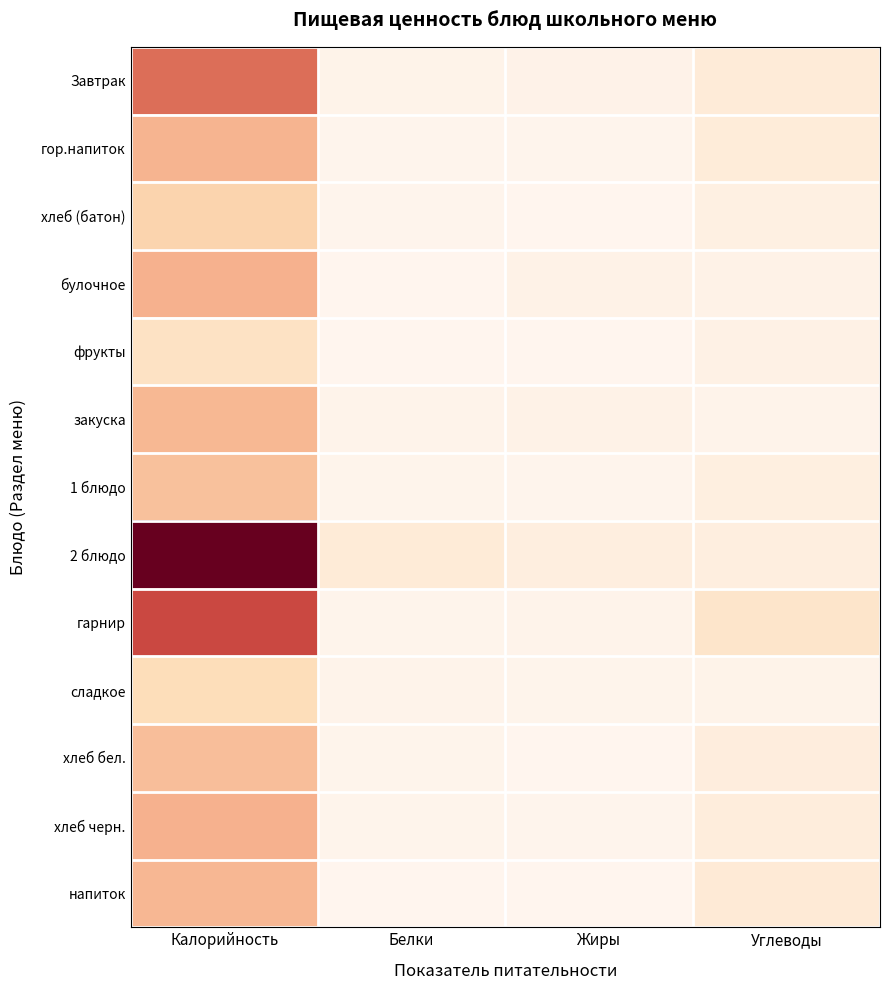

Reading left to right, list all the values displayed in this chart.

Завтрак: Калорийность=173.5	Белки=5.4	Жиры=6.2	Углеводы=24.0
гор.напиток: Калорийность=107.3	Белки=1.5	Жиры=1.3	Углеводы=22.4
хлеб (батон): Калорийность=70.4	Белки=2.0	Жиры=1.2	Углеводы=13.0
булочное: Калорийность=110.0	Белки=1.1	Жиры=8.4	Углеводы=7.5
фрукты: Калорийность=45.5	Белки=0.4	Жиры=0.3	Углеводы=10.3
закуска: Калорийность=102.8	Белки=4.2	Жиры=7.8	Углеводы=4.0
1 блюдо: Калорийность=93.4	Белки=3.1	Жиры=2.2	Углеводы=15.2
2 блюдо: Калорийность=310.9	Белки=25.0	Жиры=16.1	Углеводы=16.6
гарнир: Калорийность=206.6	Белки=3.6	Жиры=4.6	Углеводы=37.7
сладкое: Калорийность=56.9	Белки=3.7	Жиры=2.5	Углеводы=4.9
хлеб бел.: Калорийность=95.9	Белки=2.9	Жиры=1.1	Углеводы=18.6
хлеб черн.: Калорийность=109.7	Белки=3.2	Жиры=1.7	Углеводы=20.4
напиток: Калорийность=103.6	Белки=0.2	Жиры=0.0	Углеводы=25.7